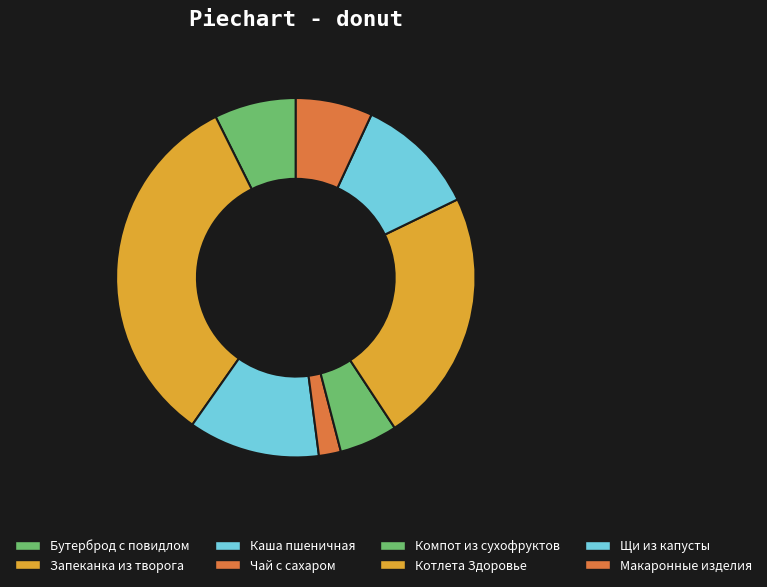

Count the number of slices in the pie.

8